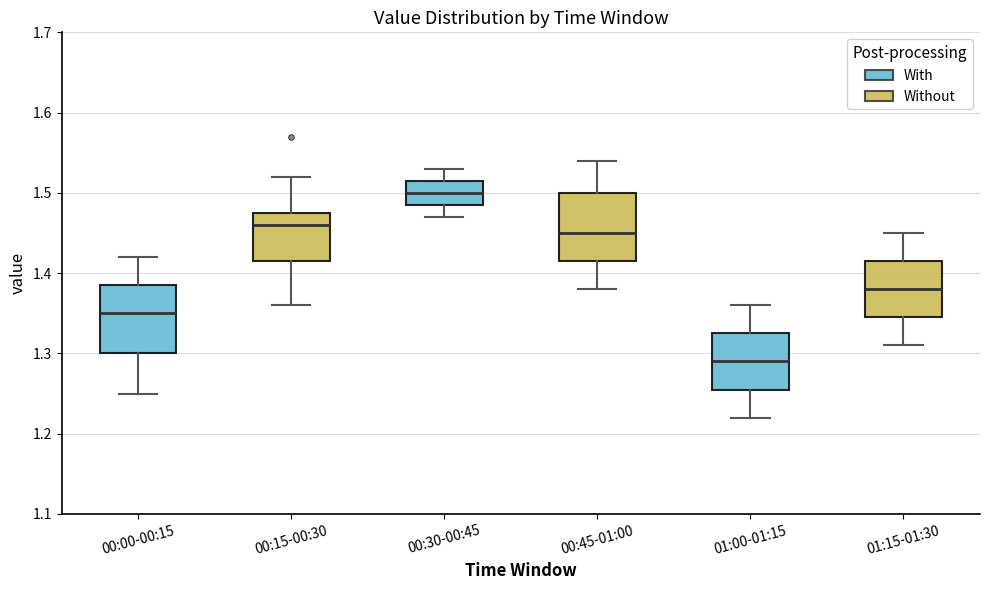

Which box's median line is the highest?

00:30-00:45